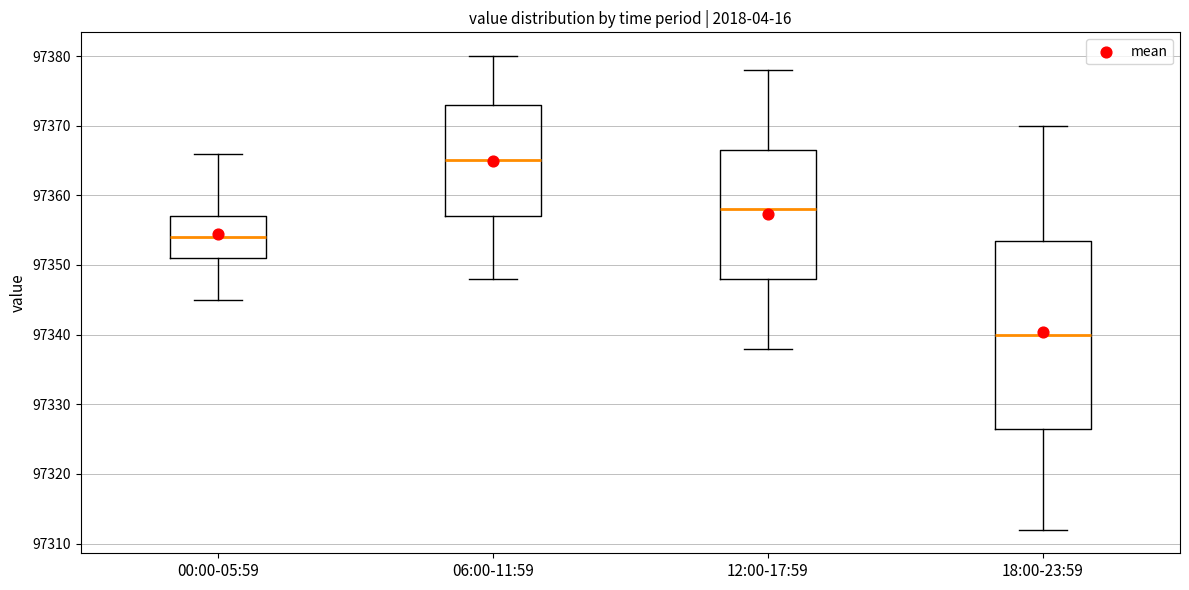

Reading left to right, transcribe this box plot: for each box, give where its median line is, the range the box spans, and where its two whiskers end, as read against the y-axis. The values are not printed on the chart, so give them approximately, as read against the axis.

00:00-05:59: median 97354, box 97351 to 97357, whiskers 97345 to 97366
06:00-11:59: median 97365, box 97357 to 97373, whiskers 97348 to 97380
12:00-17:59: median 97358, box 97348 to 97367, whiskers 97338 to 97378
18:00-23:59: median 97340, box 97327 to 97354, whiskers 97312 to 97370